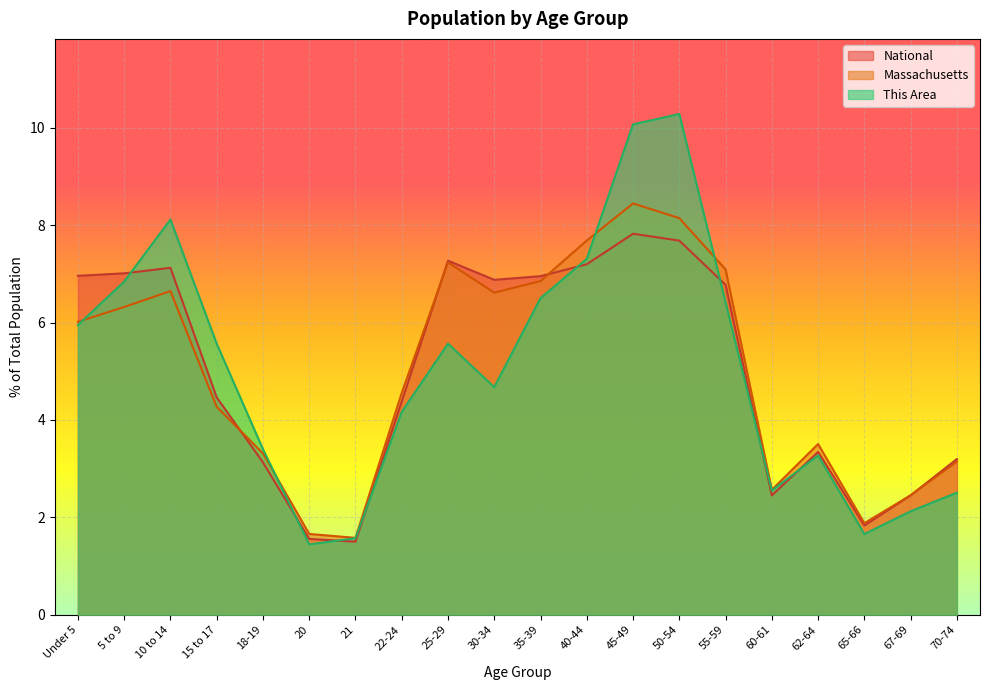

What is the maximum value for This Area?

10.3